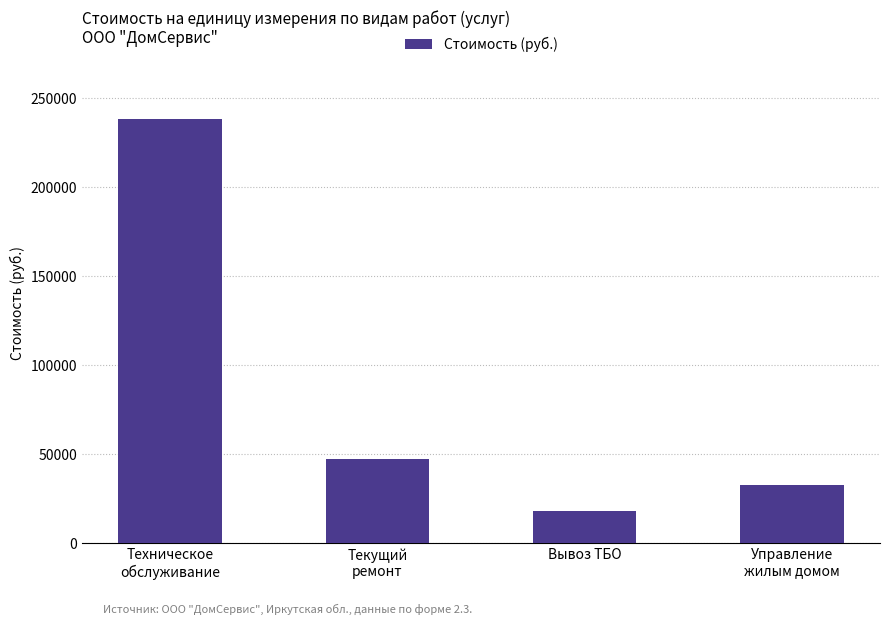

What is the sum of all values?

336566.8